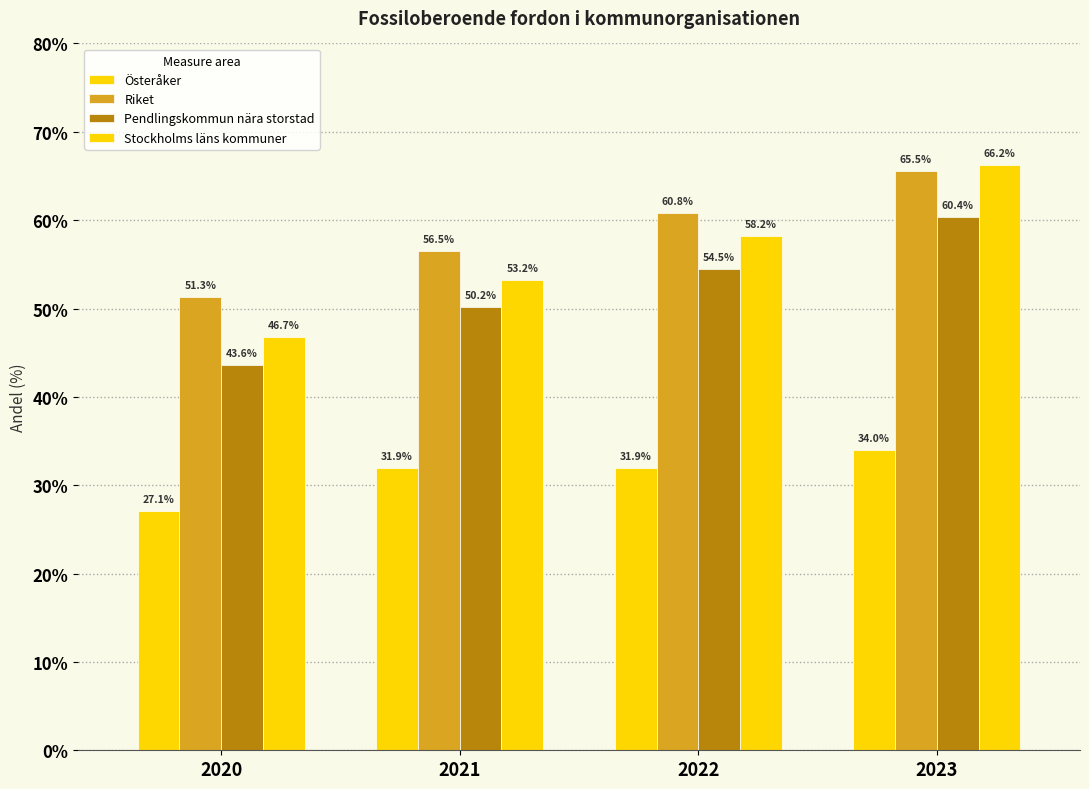

Which series has the widest spread of values?

Stockholms läns kommuner